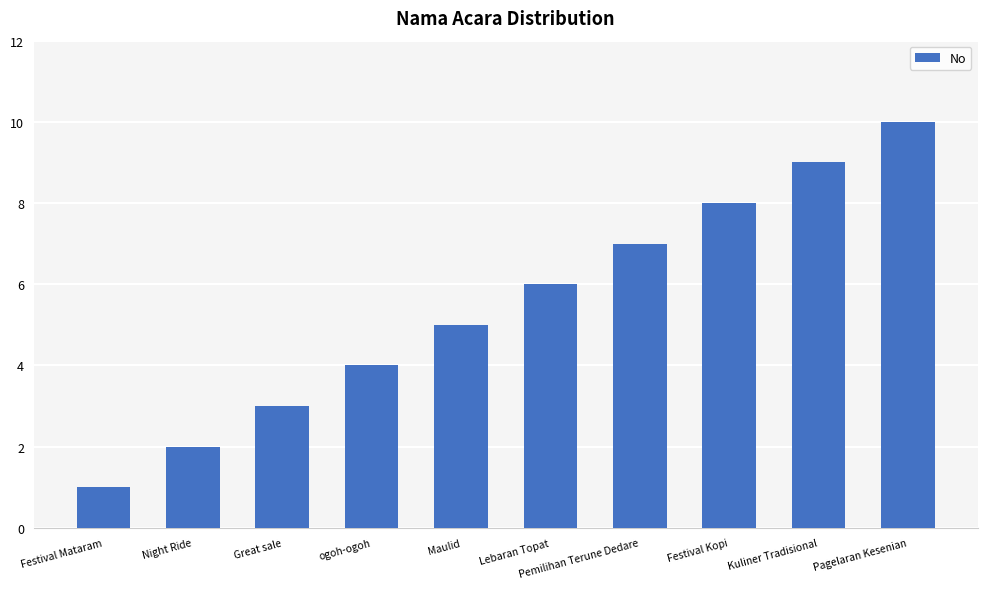

Count the number of data series in this chart.

1